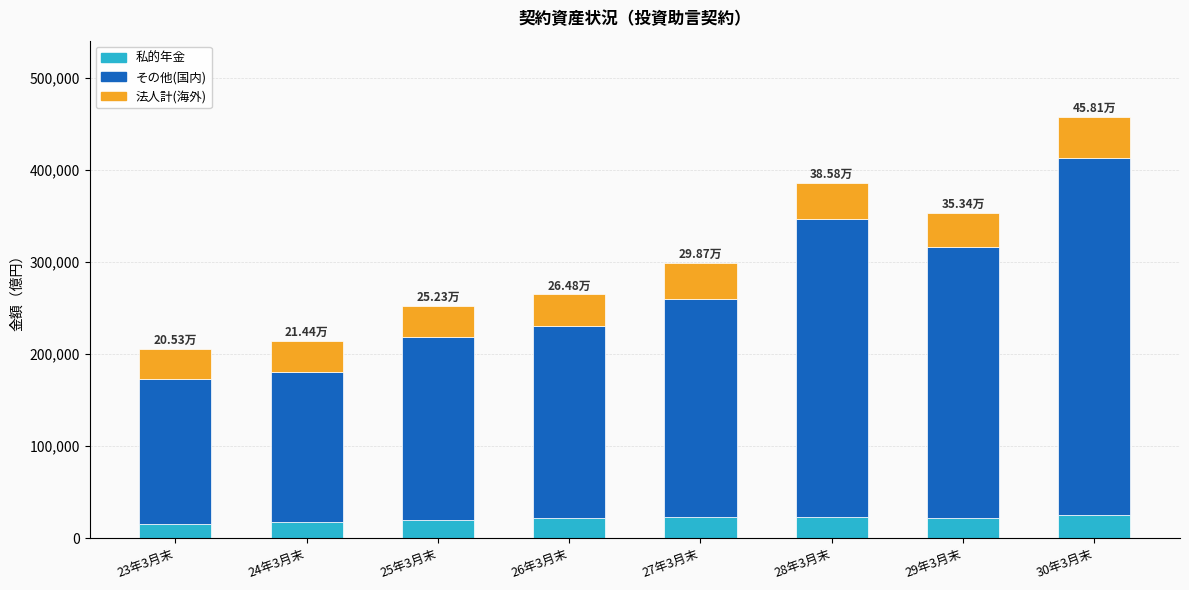

What is the total value across all series at 29年3月末?

353428.8